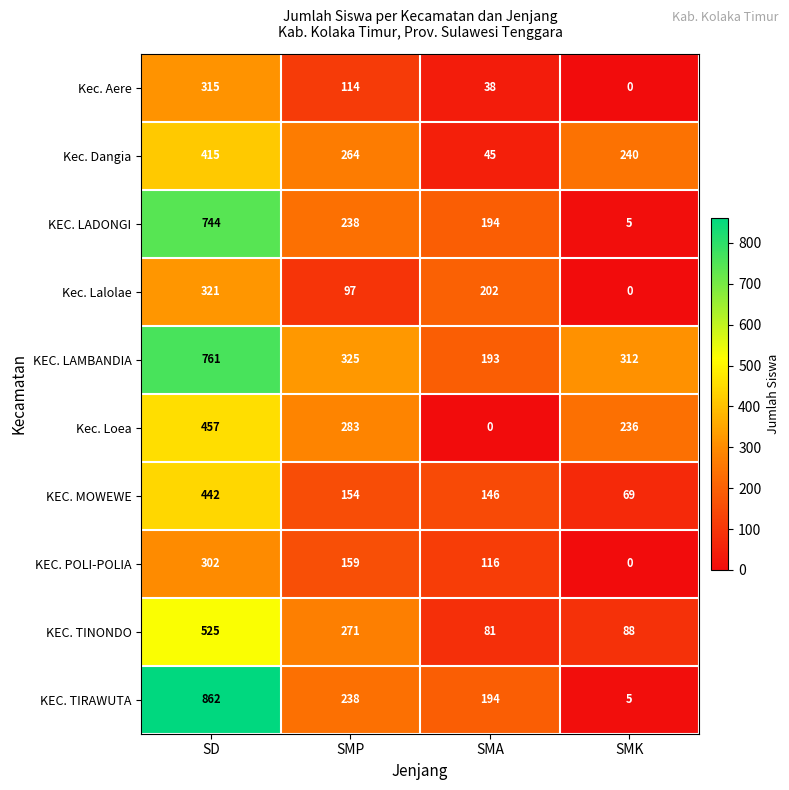

Rank the series by their maximum value, from lowest to highest.

KEC. POLI-POLIA, Kec. Aere, Kec. Lalolae, Kec. Dangia, KEC. MOWEWE, Kec. Loea, KEC. TINONDO, KEC. LADONGI, KEC. LAMBANDIA, KEC. TIRAWUTA